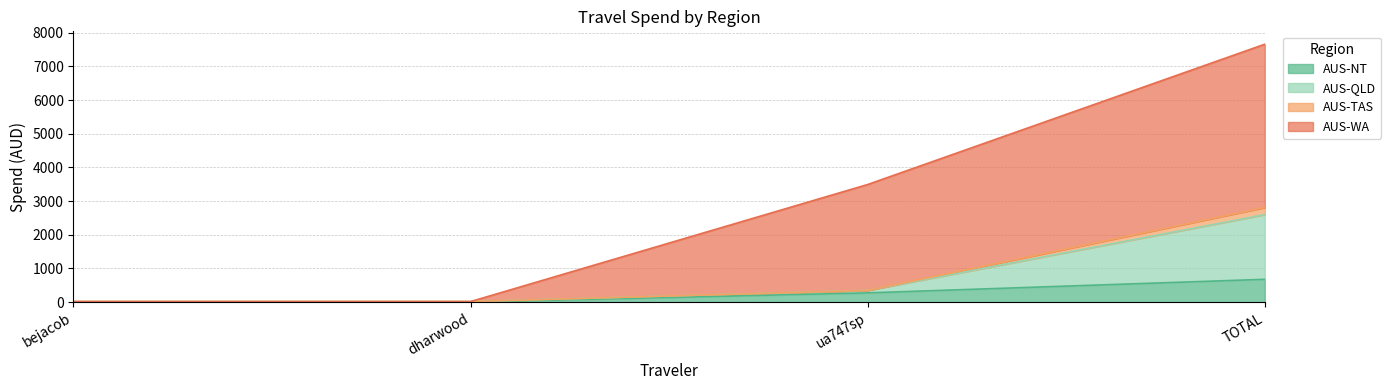

Which series has the widest spread of values?

AUS-WA